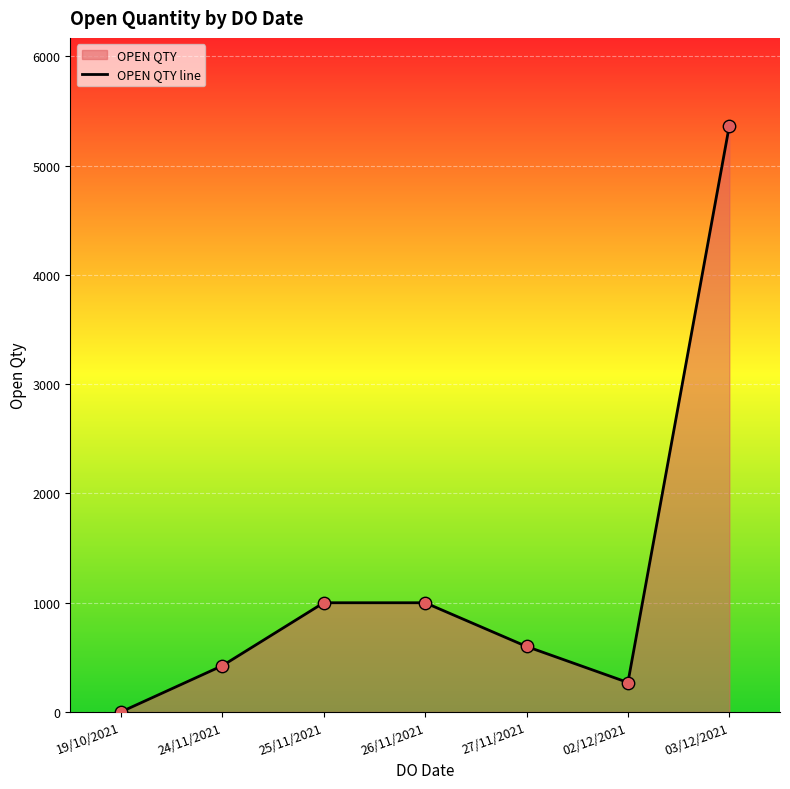

What is the ratio of the value at 02/12/2021 to the value at 19/10/2021?

270.0